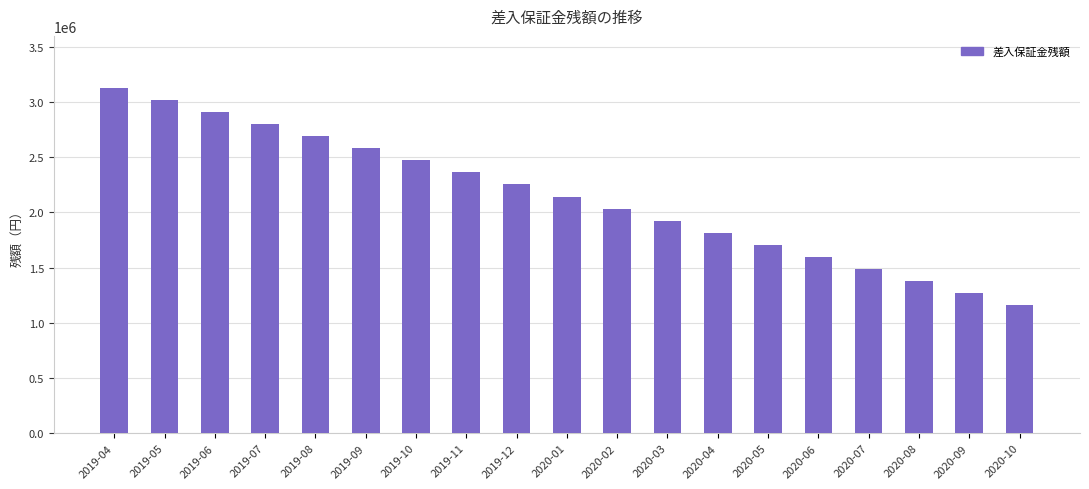

What value does the data have at 2020-04?

1815087.8